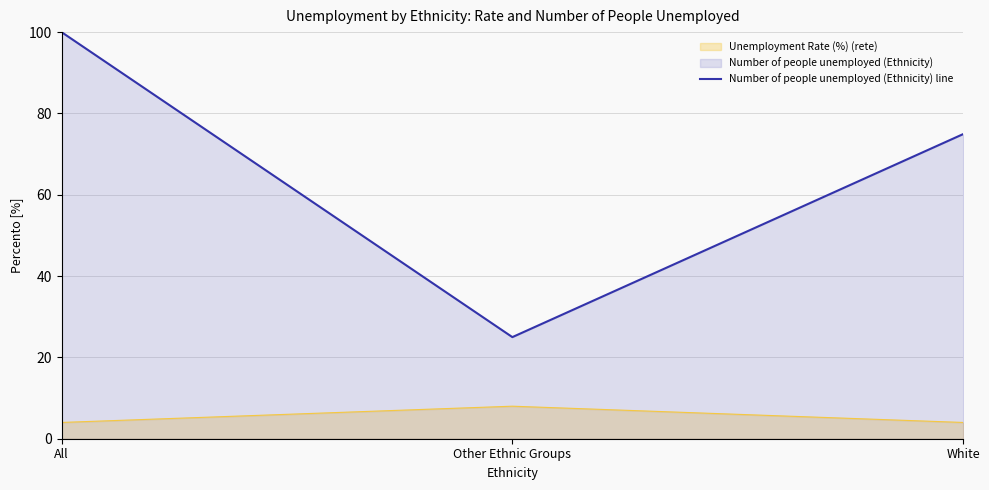

Is it true that the value at All is 100.0?

True